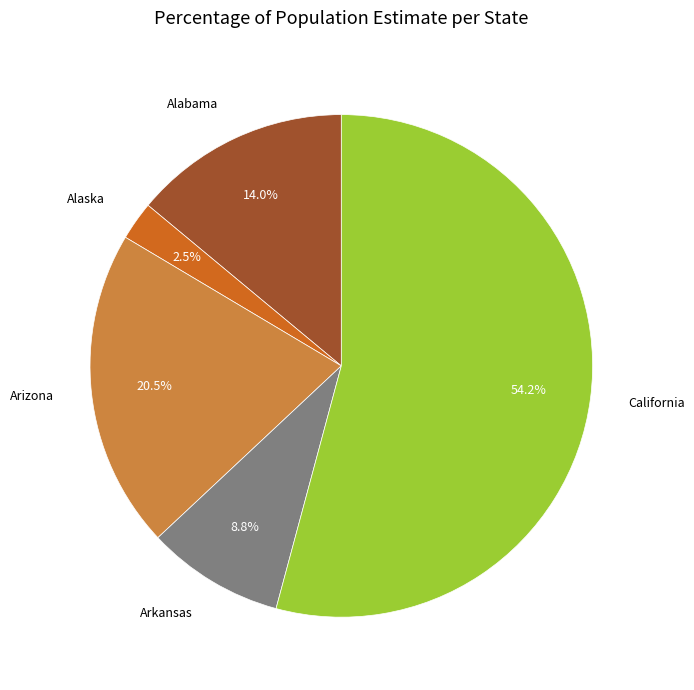

Approximately how many times larger is the value at Alabama compared to Arkansas?

1.6